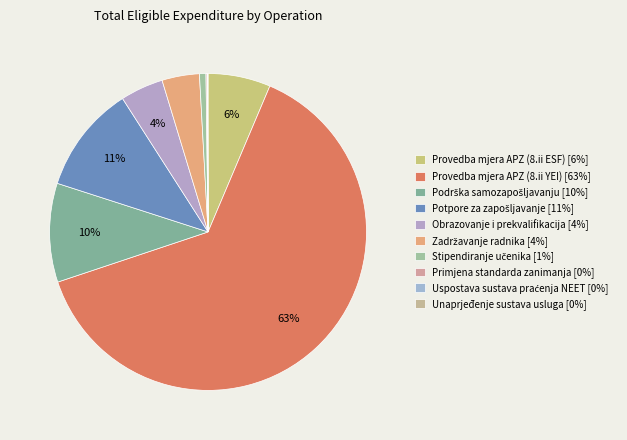

How many segments does this pie chart have?

10